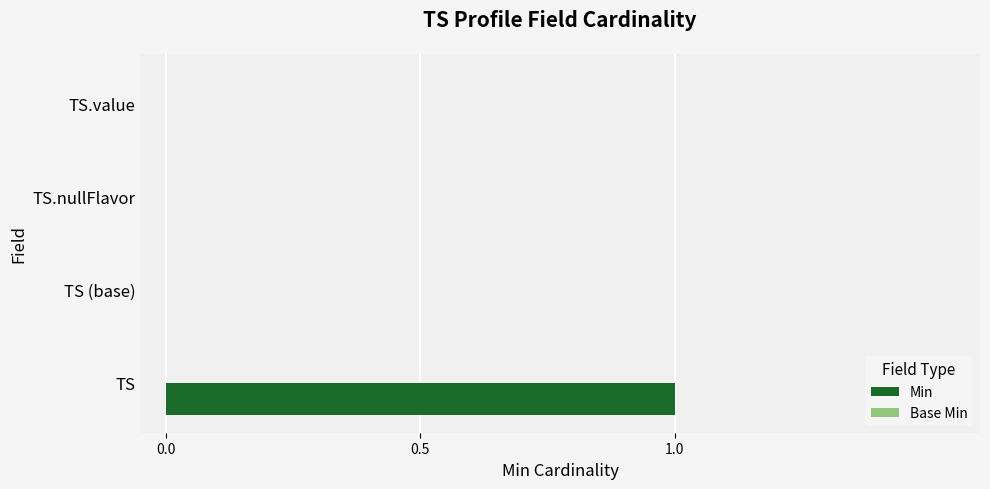

Which label corresponds to the largest value in the chart?

TS